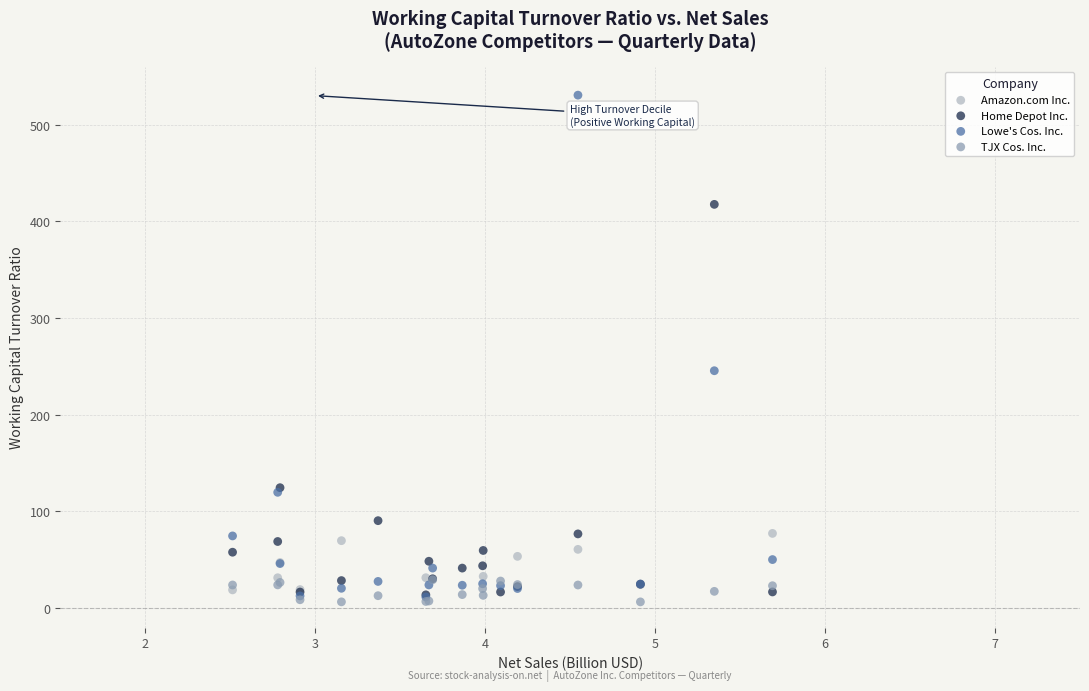

Which series reaches the maximum Y coordinate?

Lowe's Cos. Inc.